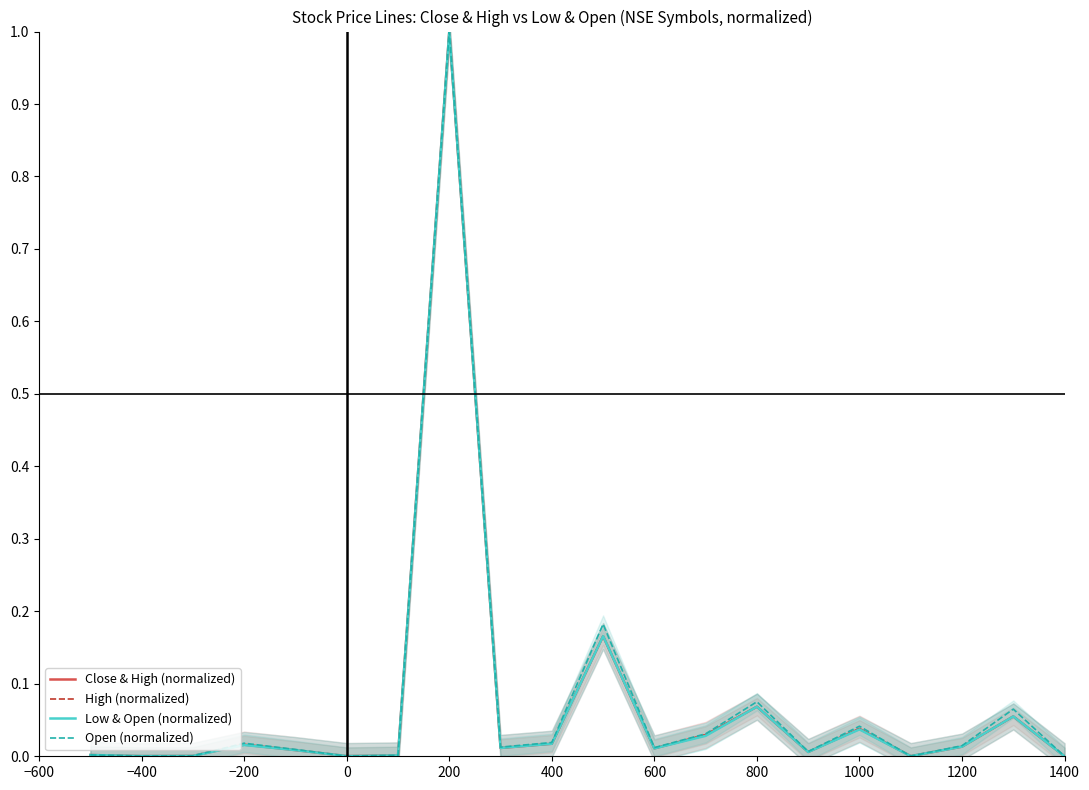

What are all the series names shown in the legend?

Close & High (normalized), High (normalized), Low & Open (normalized), Open (normalized)